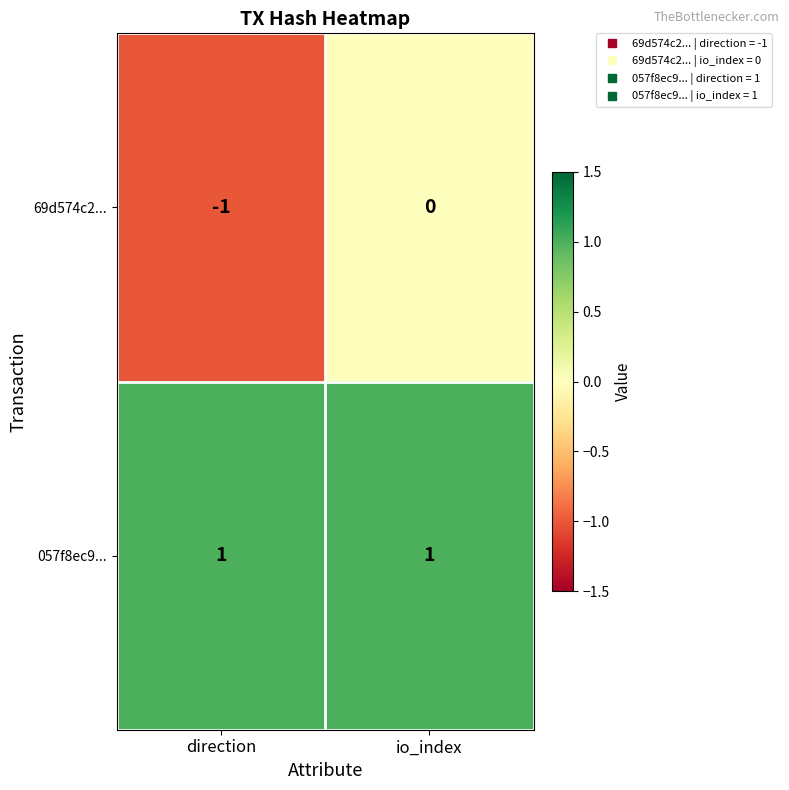

Rank the series by their maximum value, from highest to lowest.

057f8ec9..., 69d574c2...